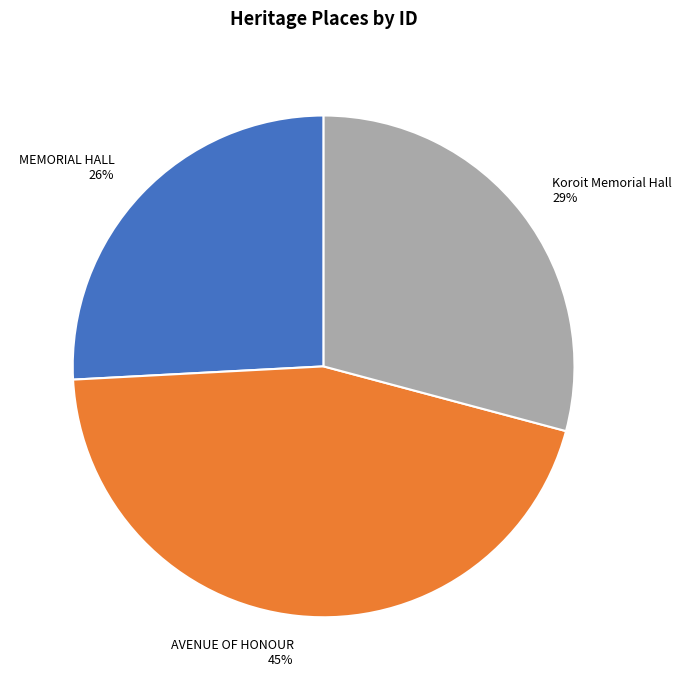

Which category has the smallest portion of the pie?

MEMORIAL HALL